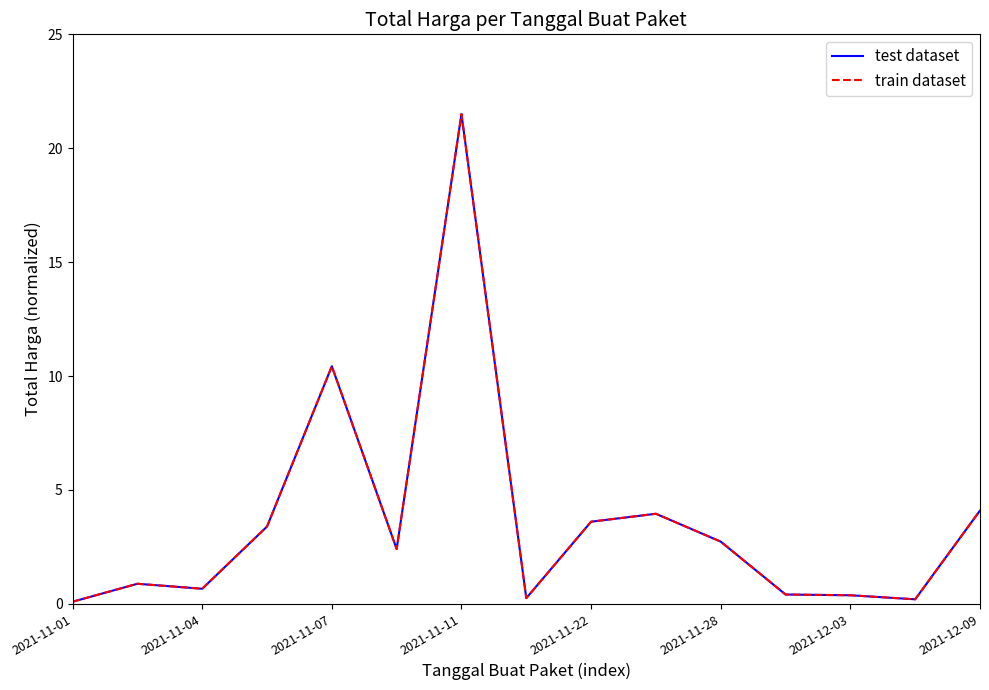

Does the chart have visible grid lines?

No